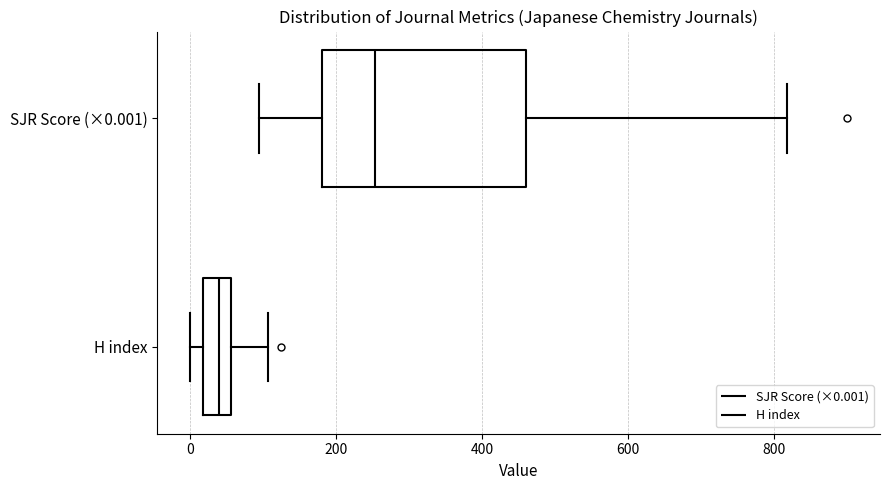

Where does the right whisker of the box for SJR Score (×0.001) end on the x-axis? The values are not printed on the chart, so give them approximately, as read against the axis.

820